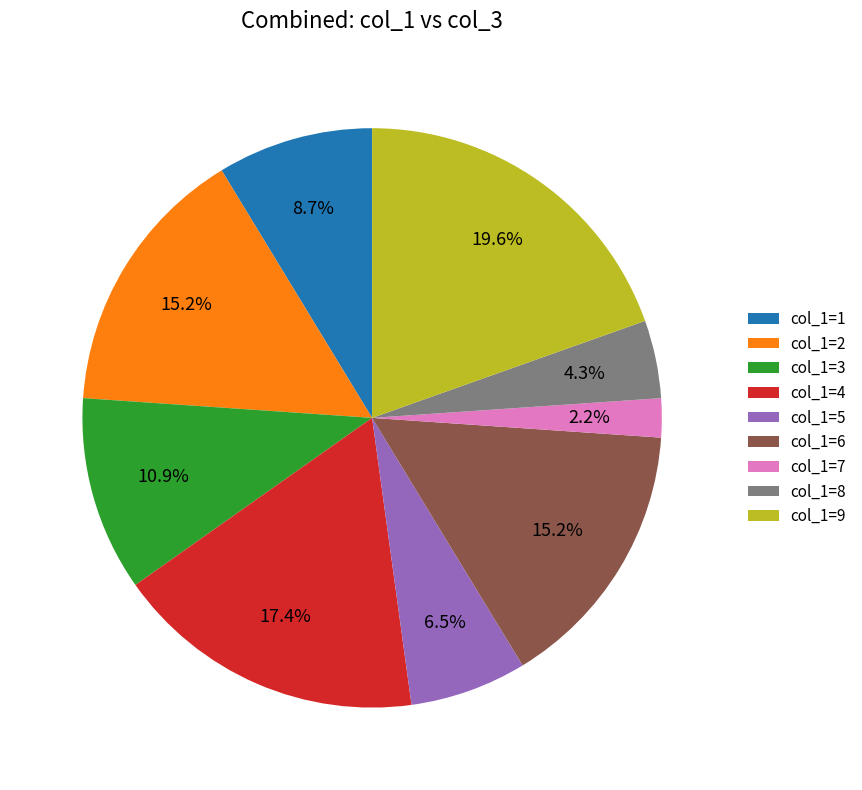

Which slice is the smallest?

col_1=7